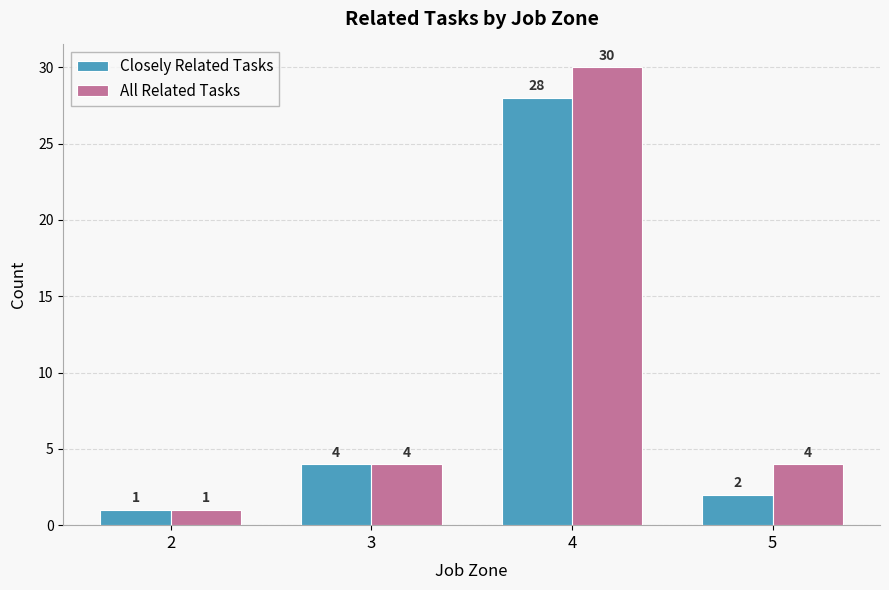

List the series in order of their peak value, lowest first.

Closely Related Tasks, All Related Tasks